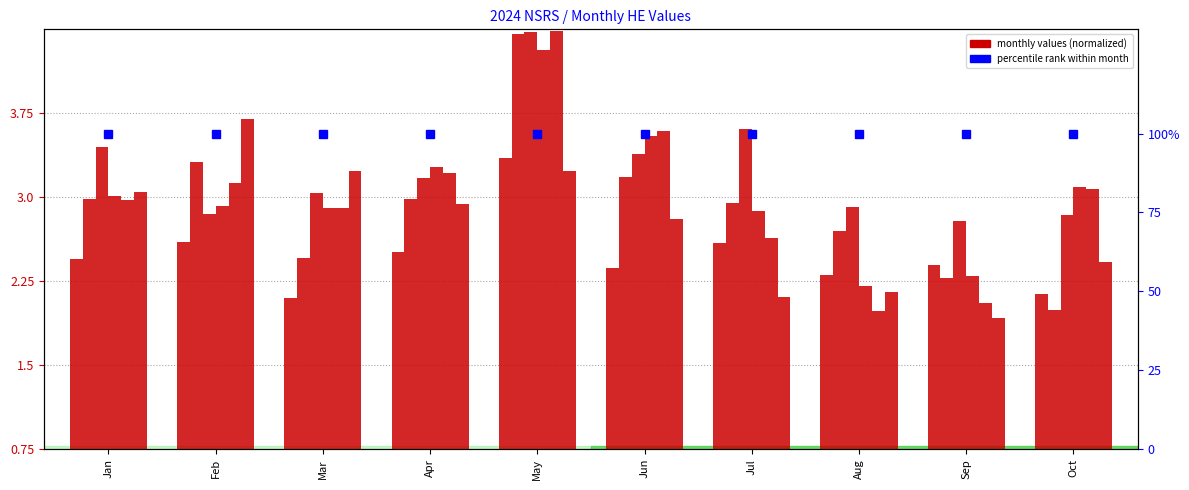

Which label corresponds to the largest value in the chart?

May